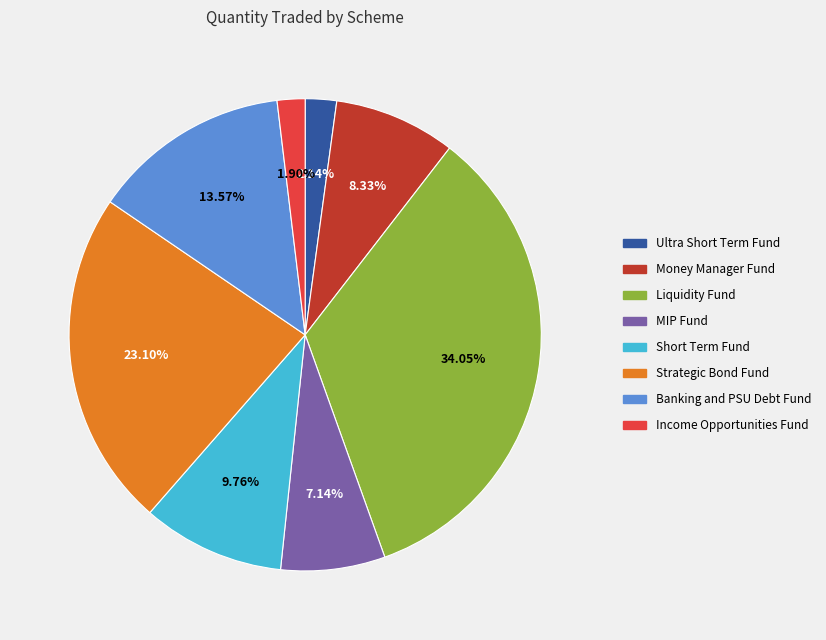

Count the number of slices in the pie.

8